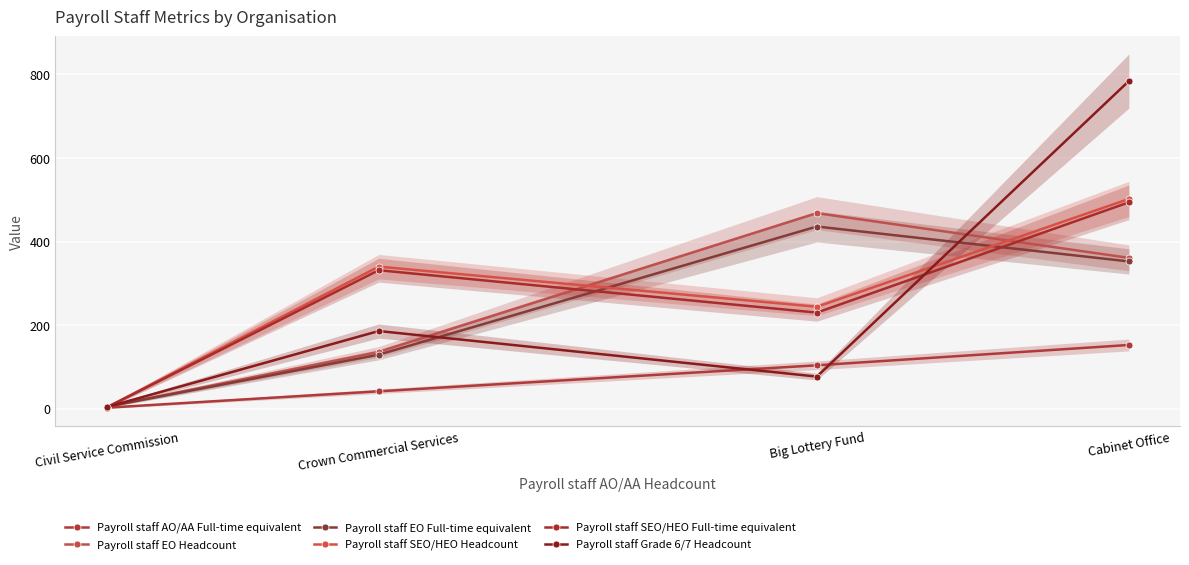

Rank the series at Crown Commercial Services from lowest to highest value.

Payroll staff AO/AA Full-time equivalent, Payroll staff EO Full-time equivalent, Payroll staff EO Headcount, Payroll staff Grade 6/7 Headcount, Payroll staff SEO/HEO Full-time equivalent, Payroll staff SEO/HEO Headcount